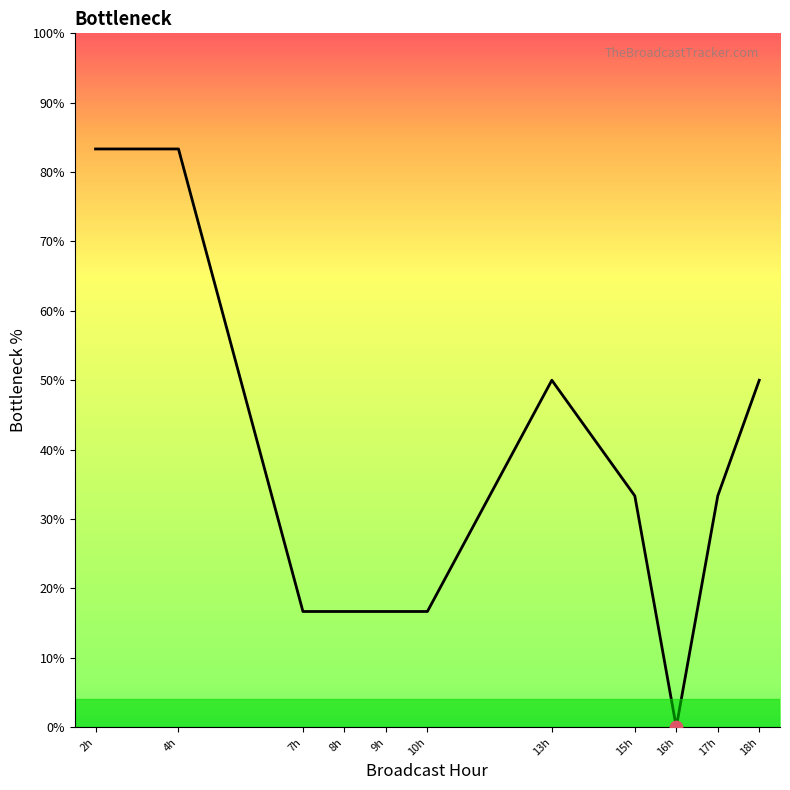

Which has a higher value, 13h or 16h?

13h